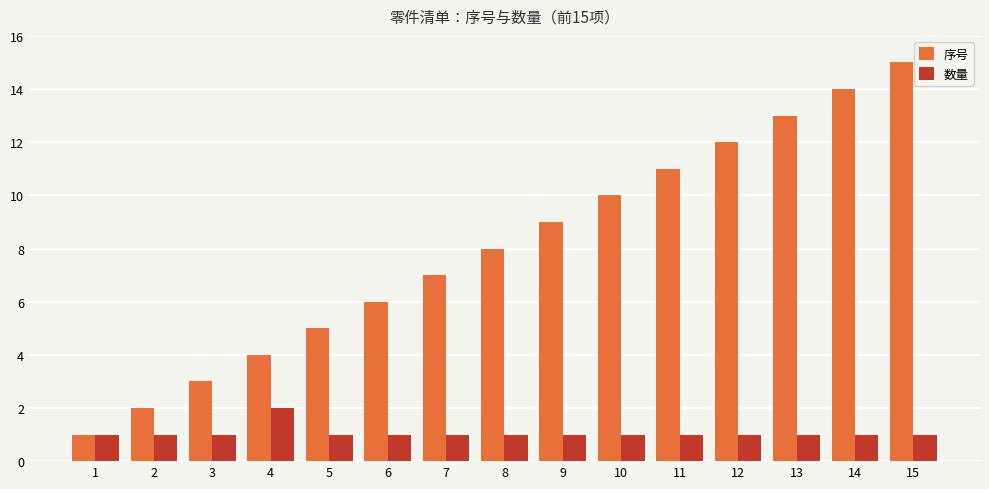

How many distinct data groups are displayed?

2